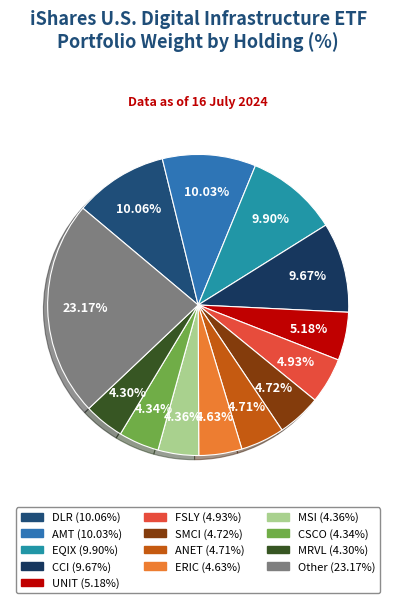

What is the smallest slice in the pie chart?

MRVL